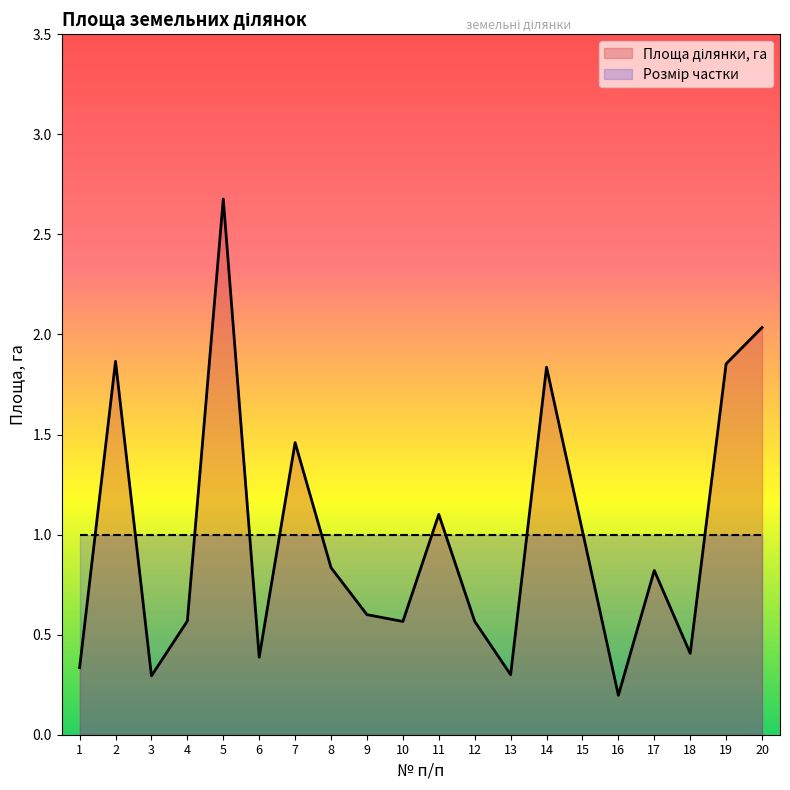

At which category does the chart reach its minimum across all series?

16